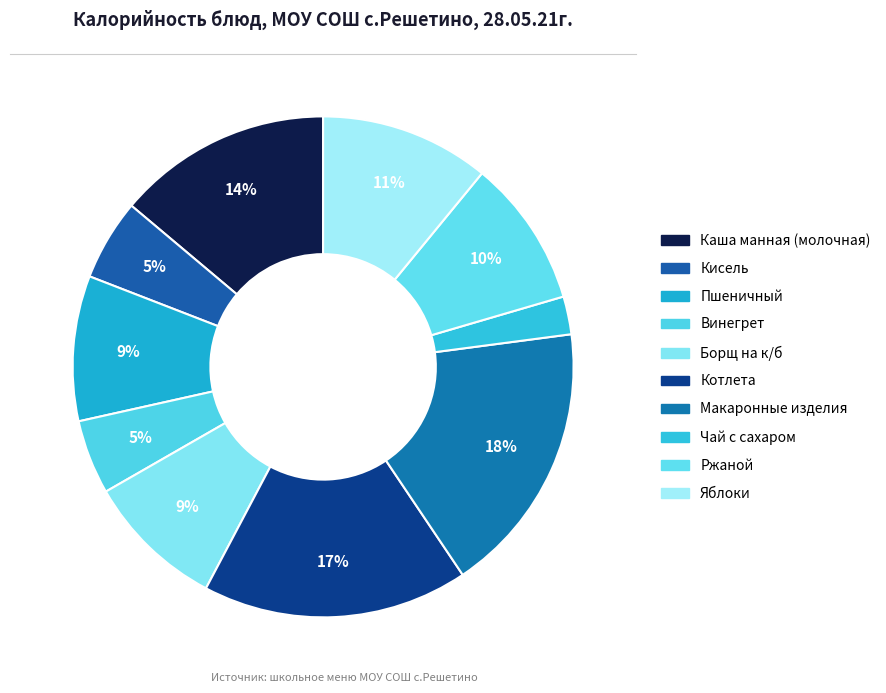

Is it true that Винегрет is 5% of the pie?

True